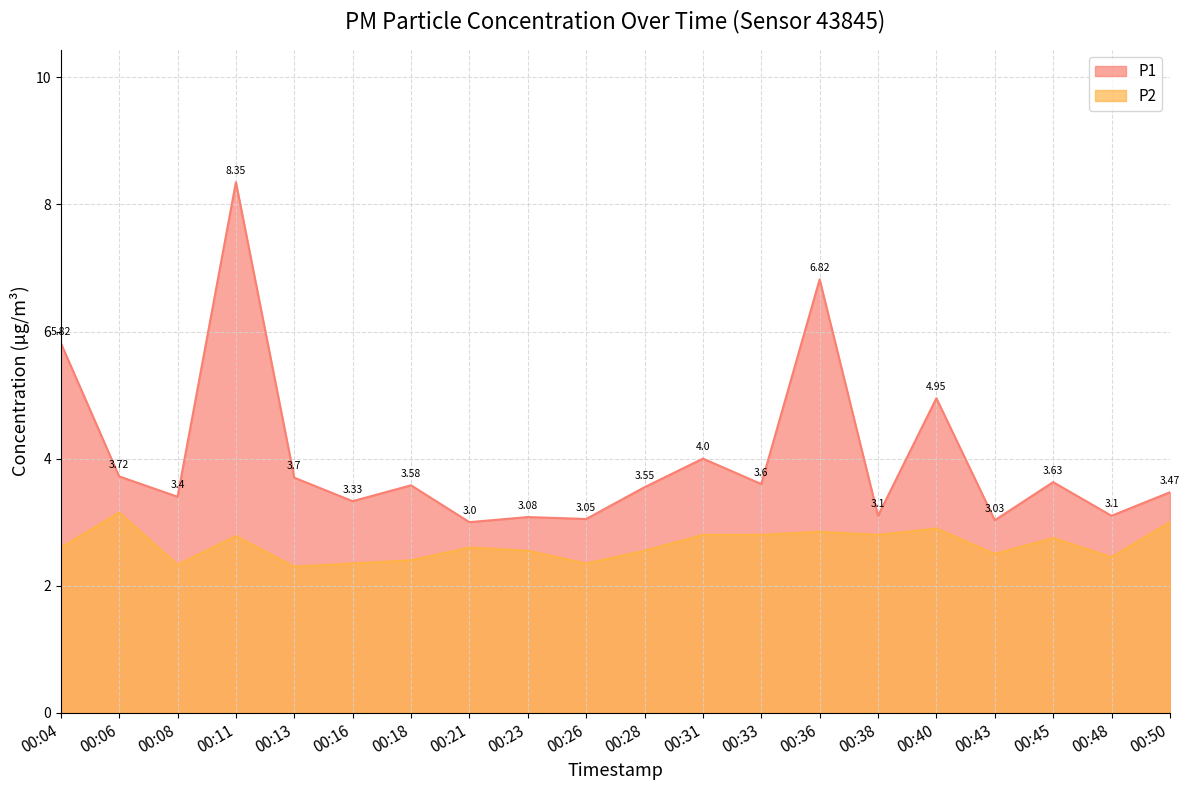

True or false: P2 has a value of 2.9 at 00:36.

True